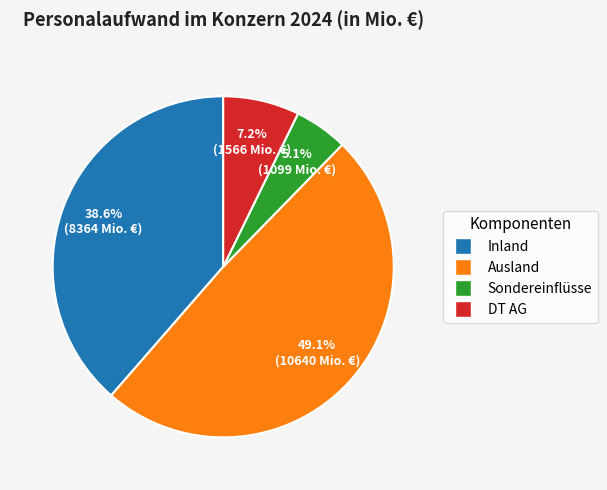

To the nearest percent, what is the average slice percentage?

25%